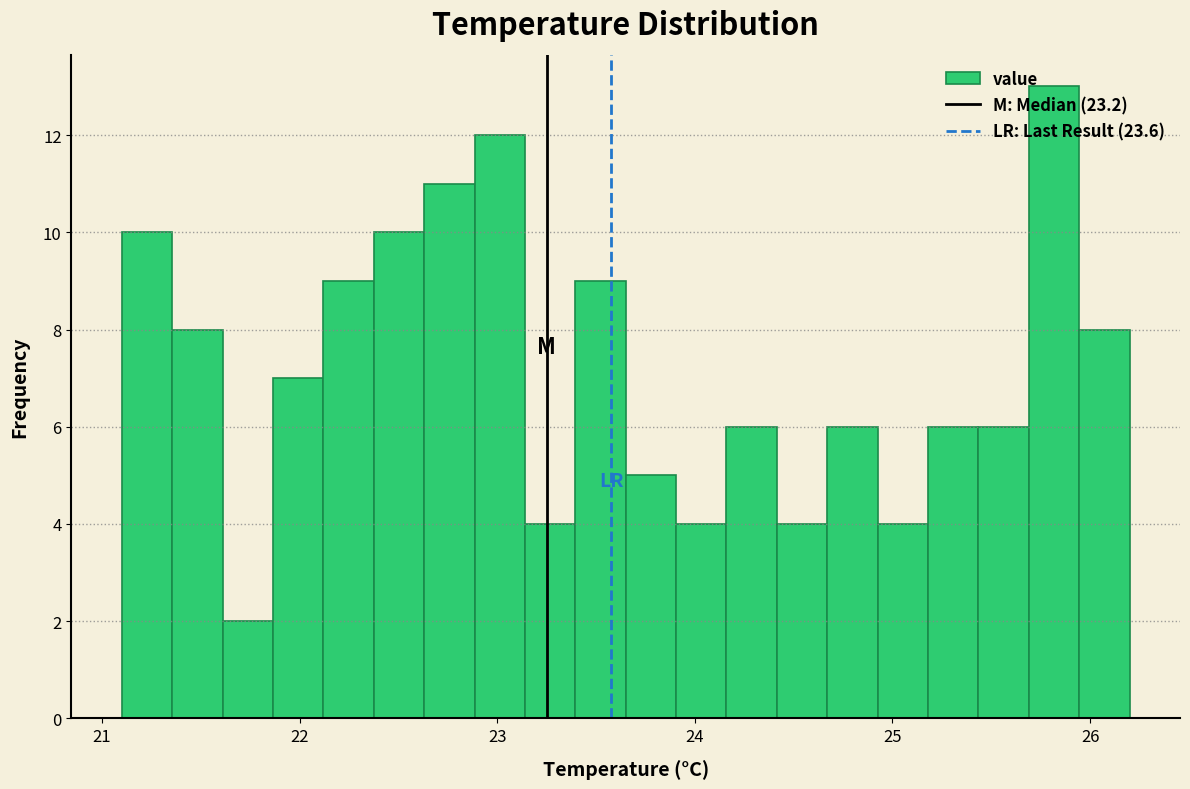

Read against the x-axis, roughly where is the centre of the tallest bar?

25.8